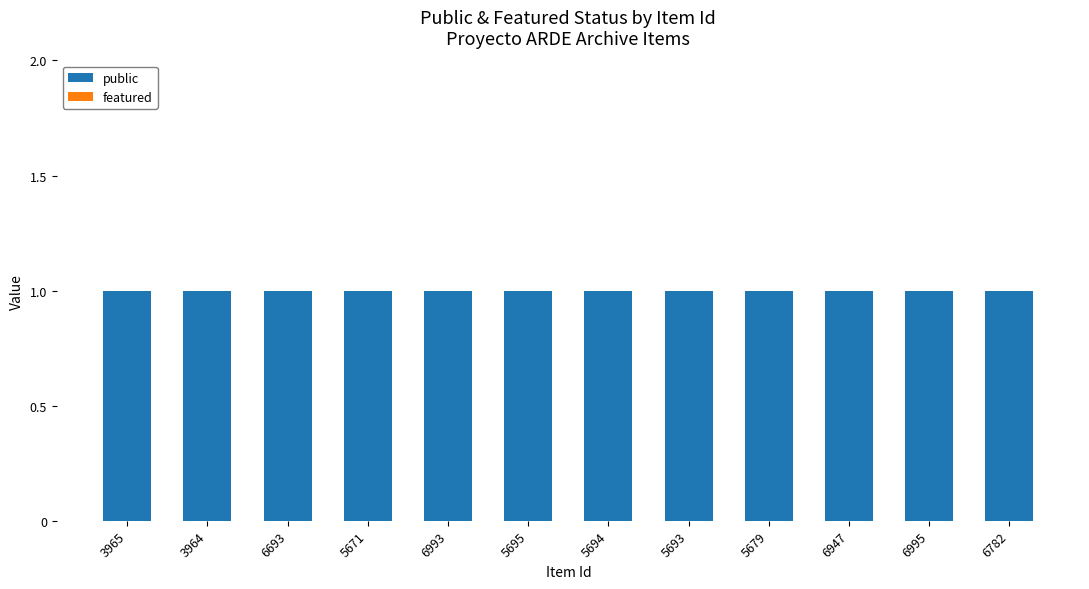

Is it true that public equals 0 at 6995?

False